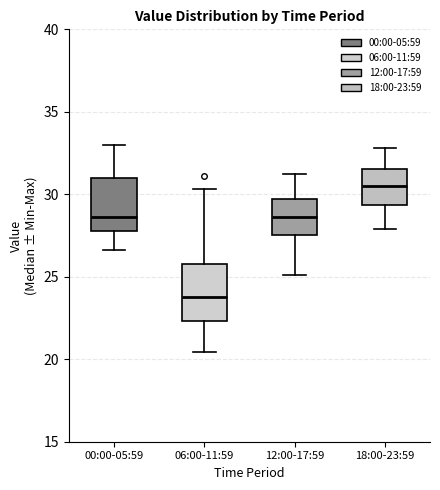

Which box has the lowest median line?

06:00-11:59